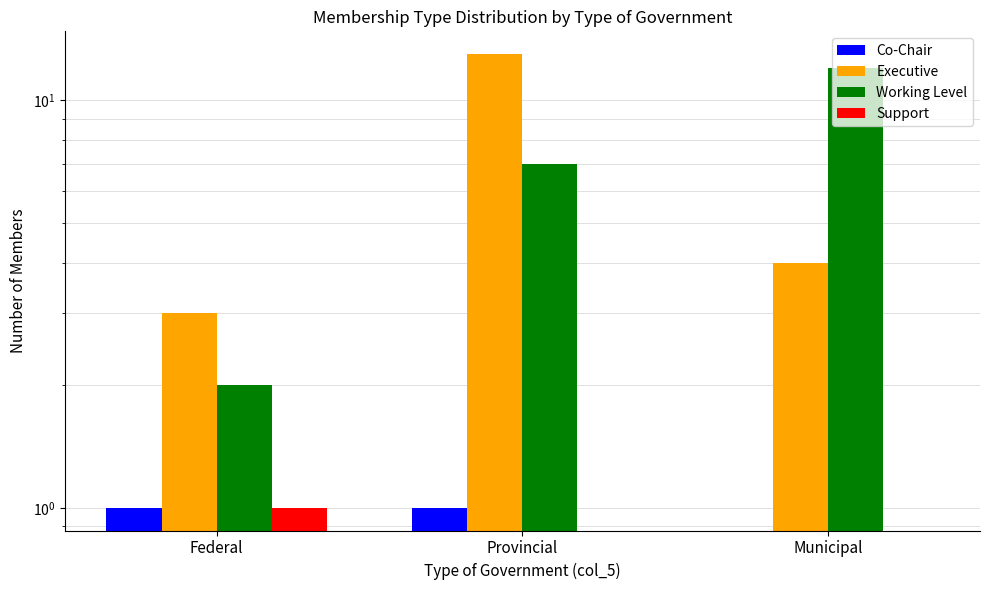

What is the label of the 2nd bar from the right?

Provincial